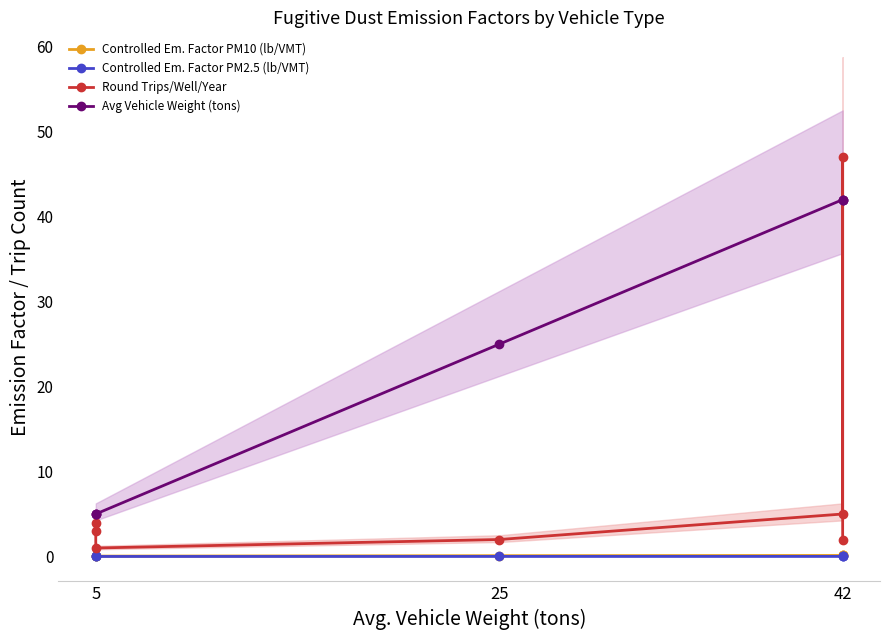

What is the value of the Avg Vehicle Weight (tons) point at the 2nd from the left?

5.0